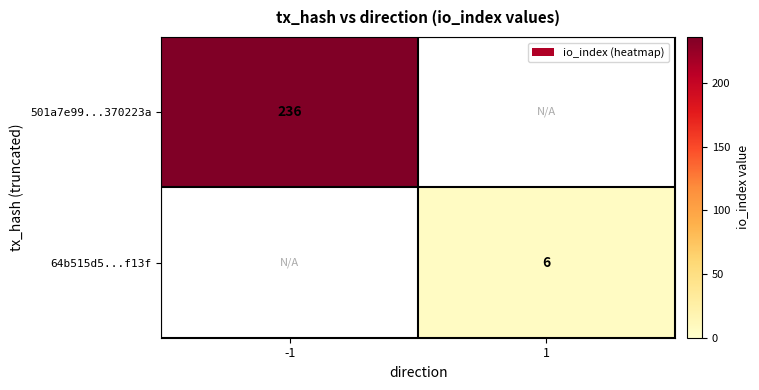

Is the value of 64b515d5...f13f at 1 greater than the value of 501a7e99...370223a at -1?

No